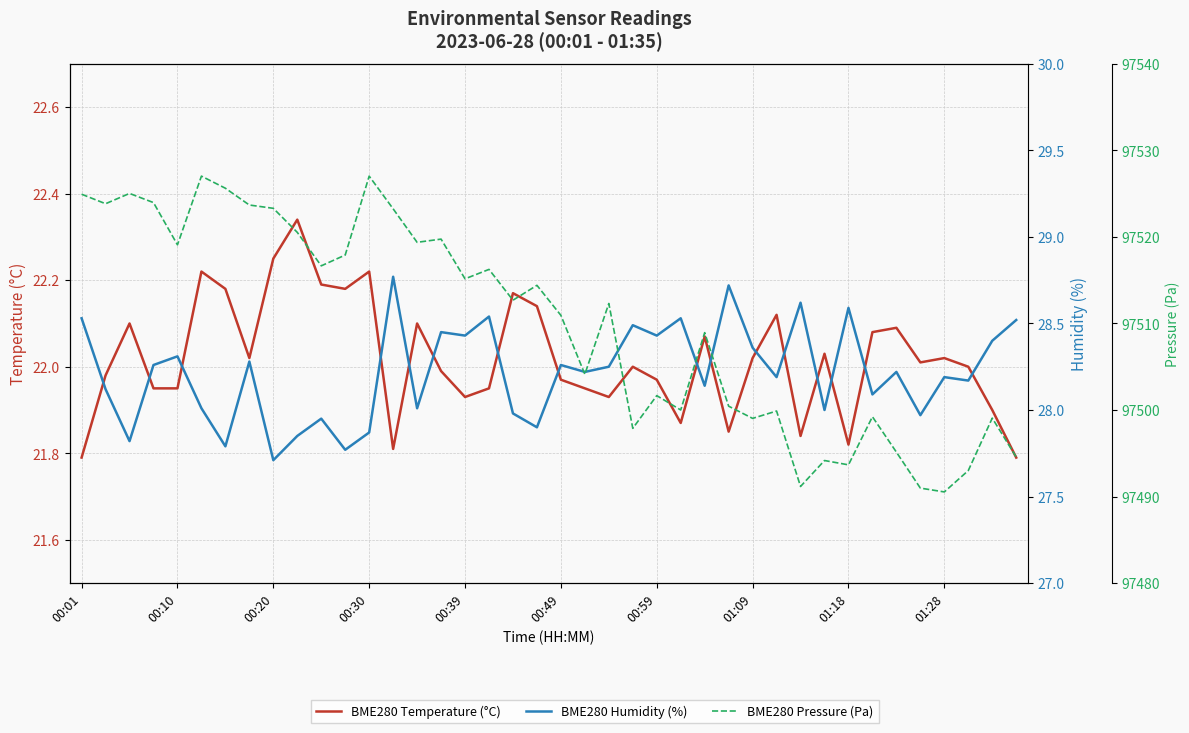

What are all the series names shown in the legend?

BME280 Temperature (°C), BME280 Humidity (%), BME280 Pressure (Pa)